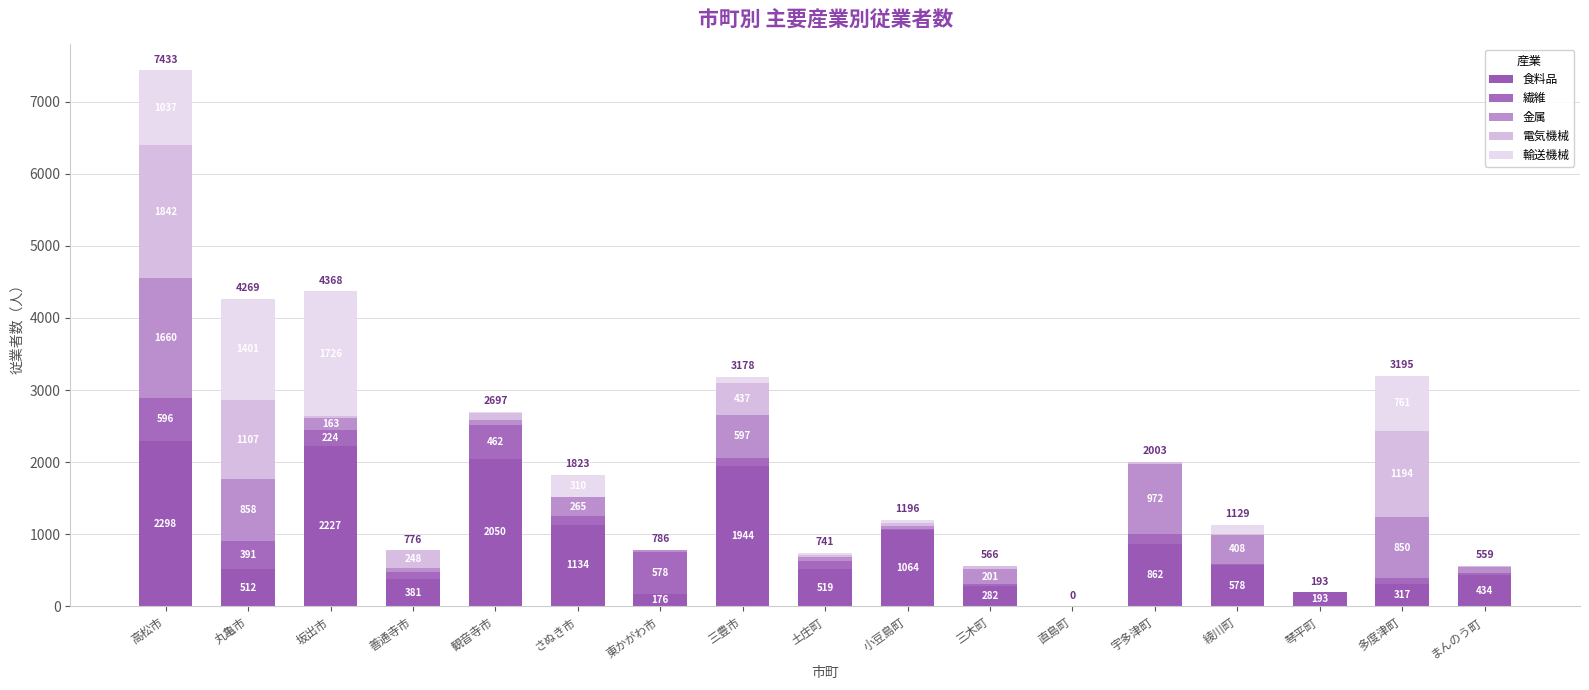

Are the bars horizontal?

No